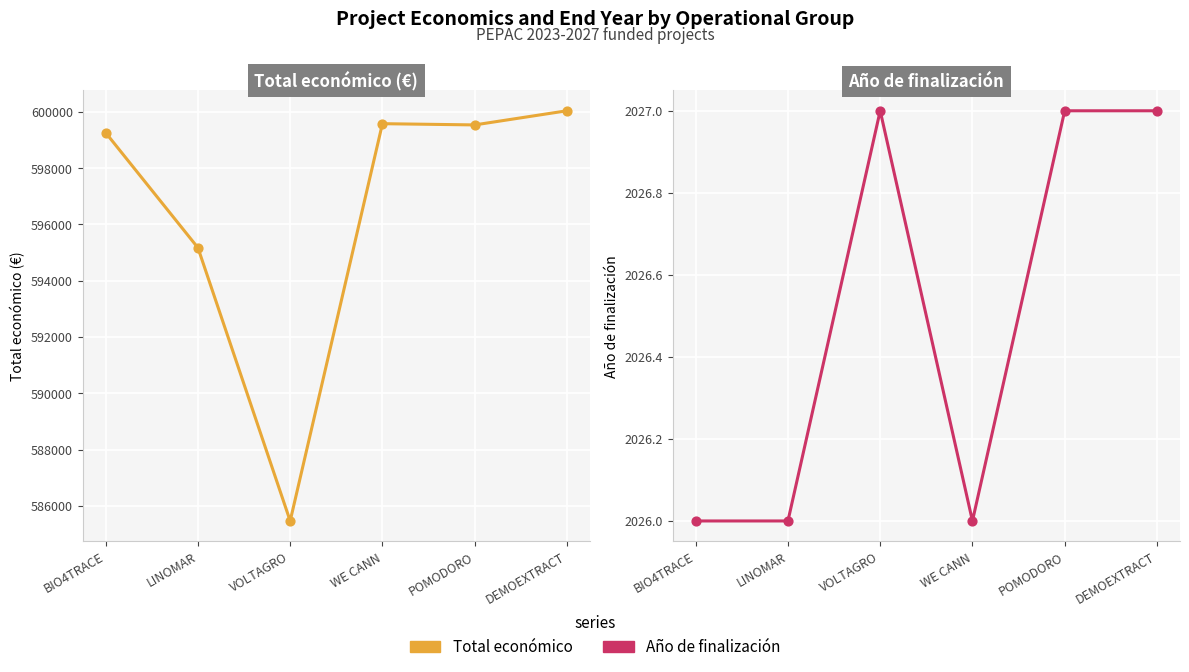

What are all the series names shown in the legend?

Total económico, Año de finalización